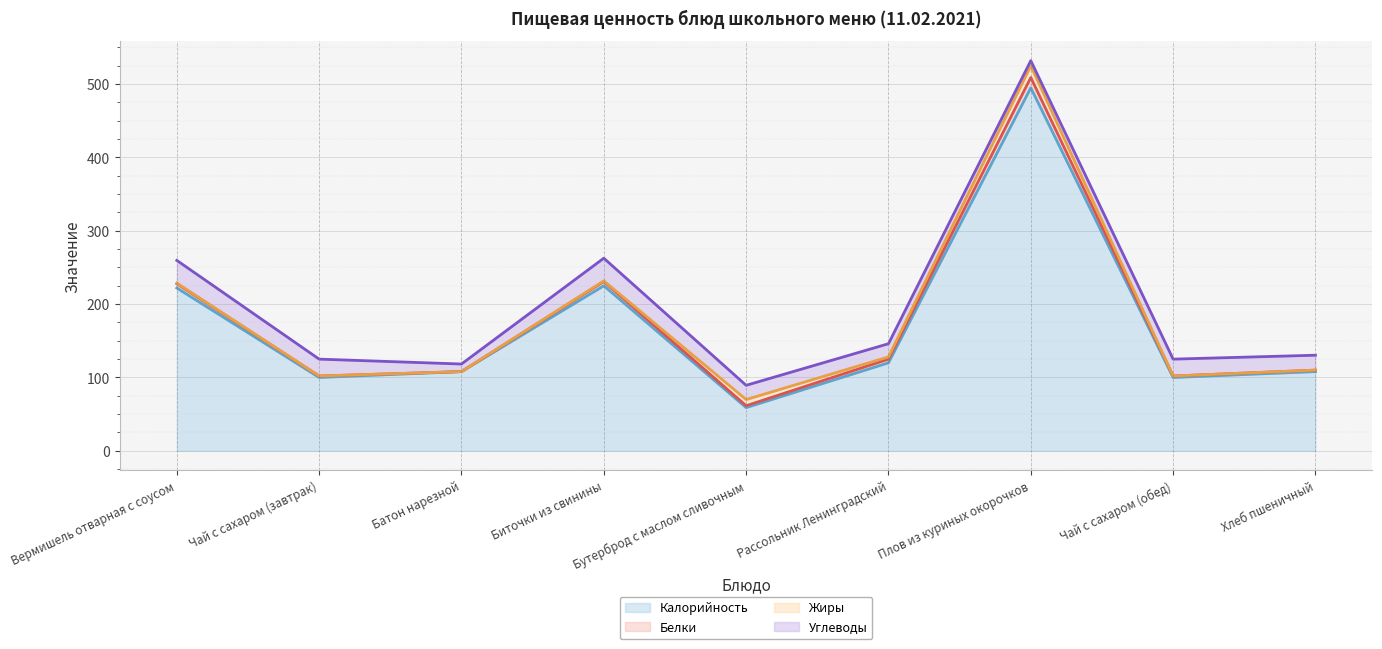

What is the difference between the second highest and second lowest values in the Жиры (линия) series?

129.7